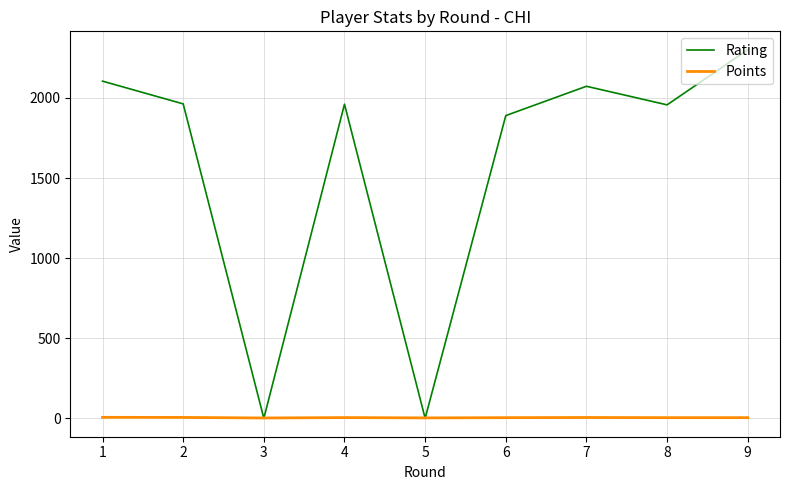

Rank the series by their average value, from lowest to highest.

Points, Rating